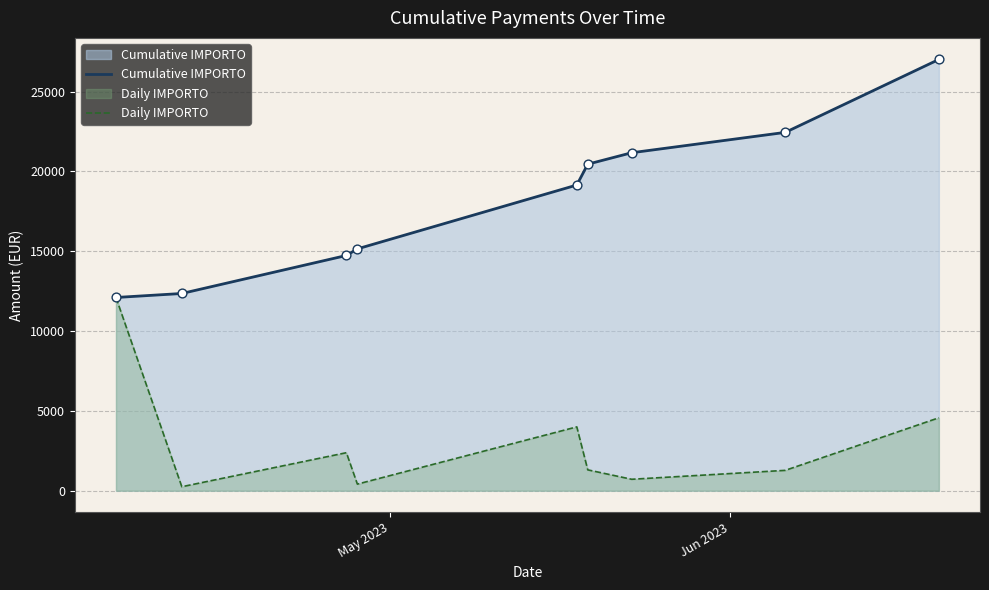

What are all the series names shown in the legend?

Cumulative IMPORTO, Daily IMPORTO